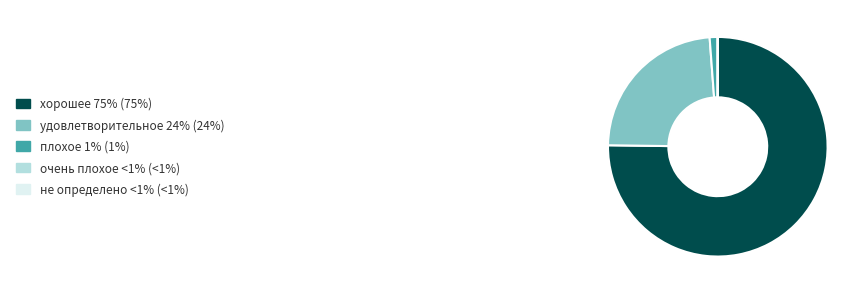

Is the sum of плохое and удовлетворительное greater than half?

No